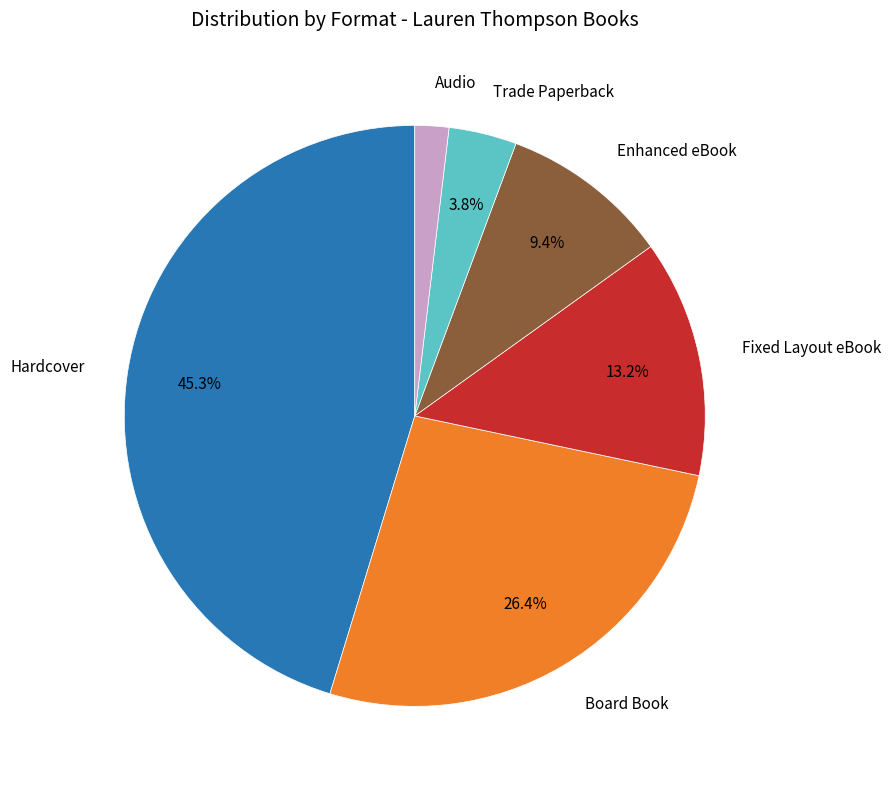

What percentage is NOT represented by Trade Paperback?

96.2%